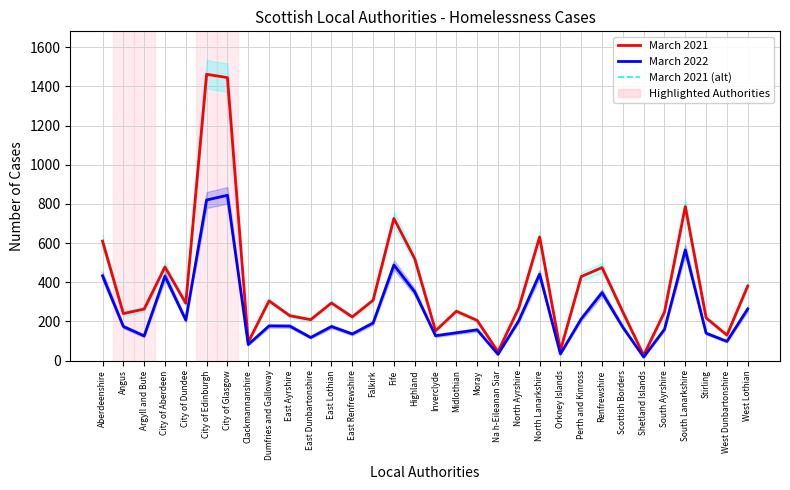

True or false: March 2021 and March 2022 cross at least once.

False